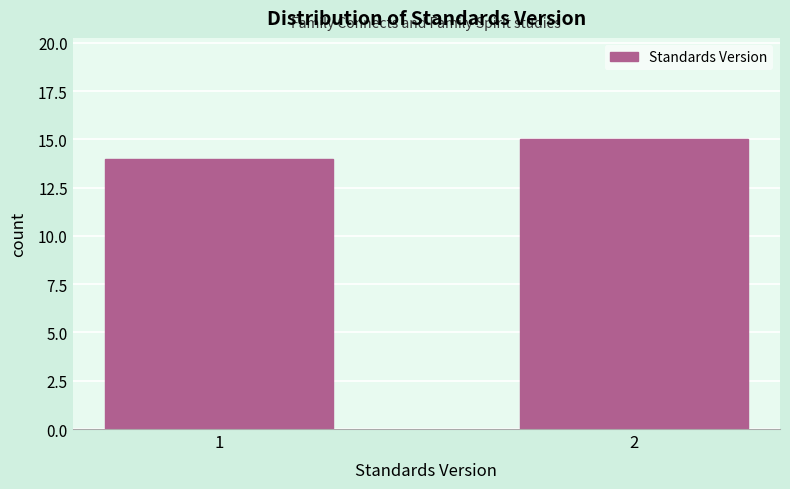

Reading right to left, list all the values displayed in this chart.

2=15	1=14